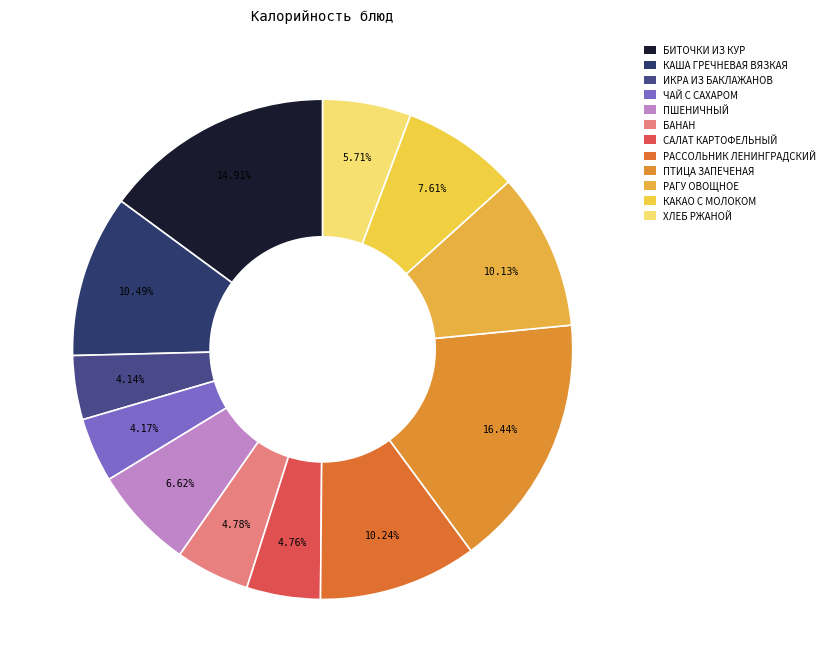

Count the number of slices in the pie.

12